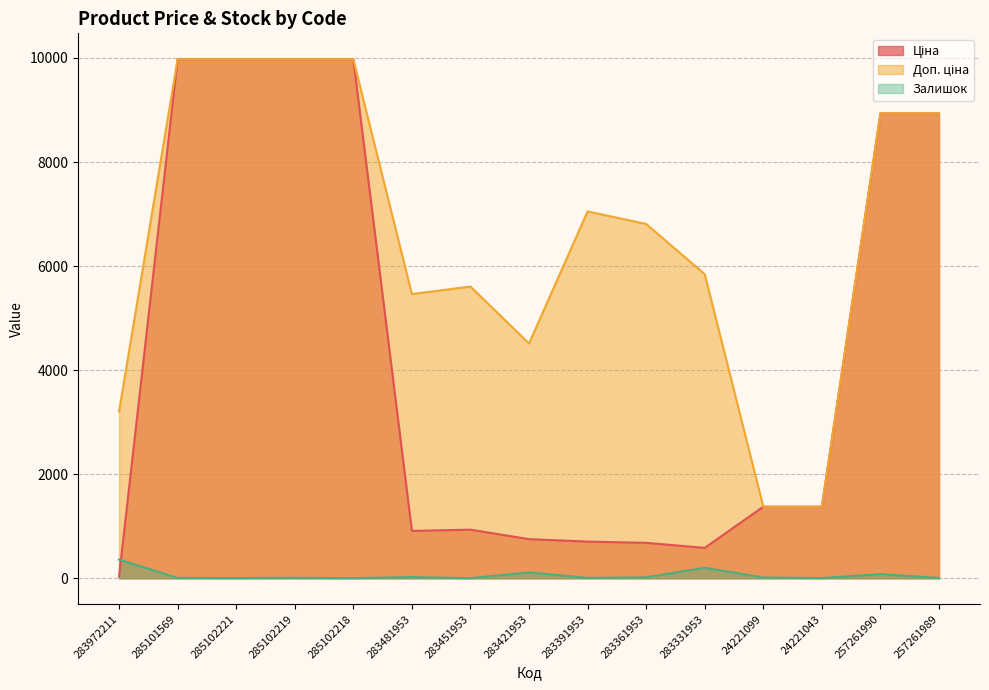

Reading right to left, transcribe all the data shown in this chart.

Ціна: 257261989=8934.1	257261990=8934.1	24221043=1375.4	24221099=1375.4	283331953=584.4	283361953=681.0	283391953=705.1	283421953=752.2	283451953=934.5	283481953=910.4	285102218=9975.0	285102219=9975.0	285102221=9975.0	285101569=9975.0	283972211=32.0
Доп. ціна: 257261989=8934.1	257261990=8934.1	24221043=1375.0	24221099=1375.0	283331953=5843.9	283361953=6809.8	283391953=7051.3	283421953=4513.3	283451953=5607.2	283481953=5462.3	285102218=9975.0	285102219=9975.0	285102221=9975.0	285101569=9975.0	283972211=3205.0
Залишок: 257261989=7.0	257261990=80.0	24221043=4.0	24221099=16.0	283331953=202.0	283361953=19.0	283391953=8.0	283421953=113.0	283451953=2.0	283481953=24.0	285102218=3.0	285102219=9.0	285102221=5.0	285101569=7.0	283972211=360.0